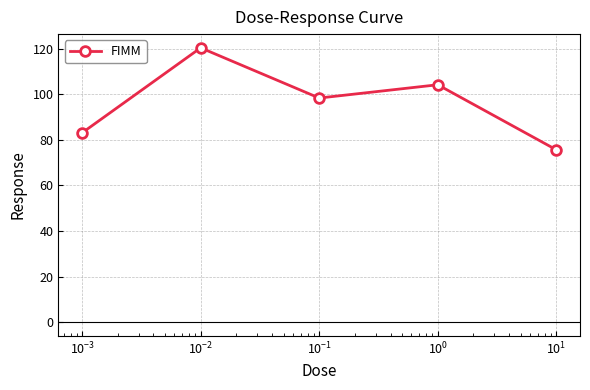

How many points are higher than both their immediate neighbors (excluding endpoints)?

2